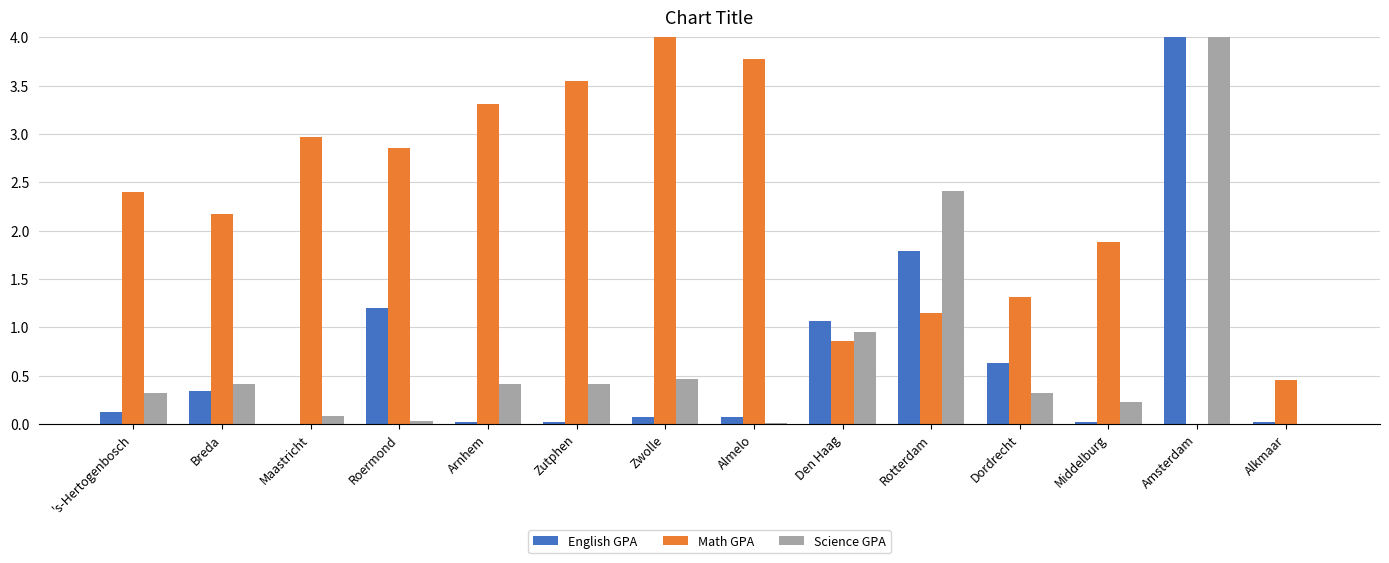

At which category is the sum across all series the highest?

Amsterdam